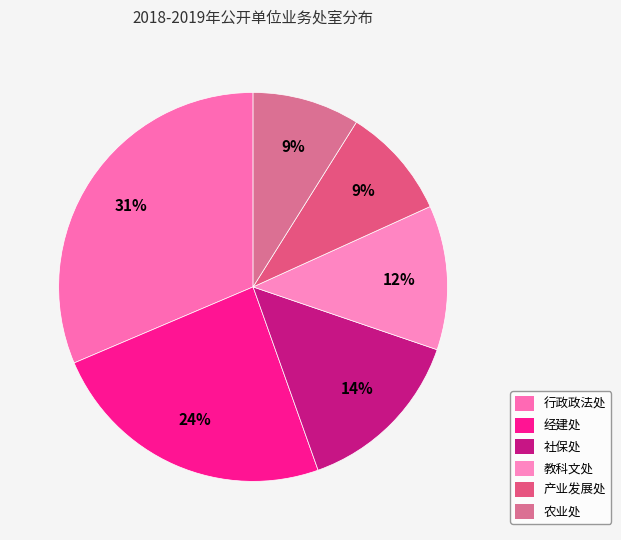

Does 行政政法处 represent more than half of the total?

No